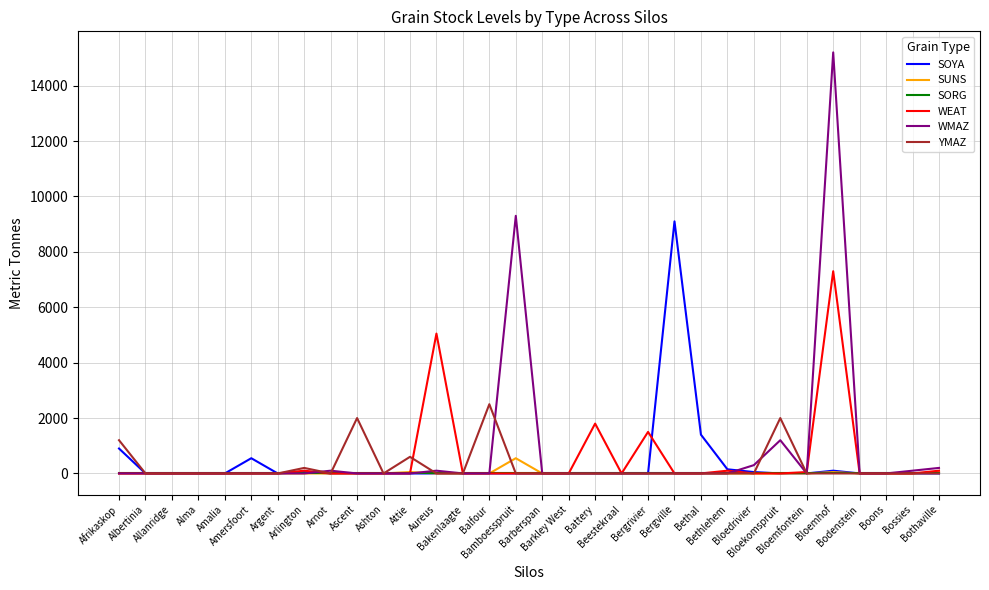

What is the greatest value displayed?

15200